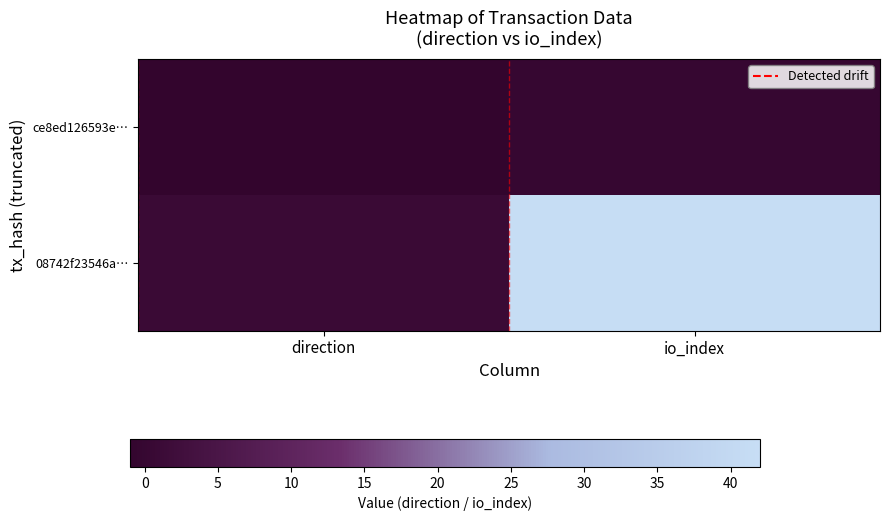

How many data points does each series have?

2